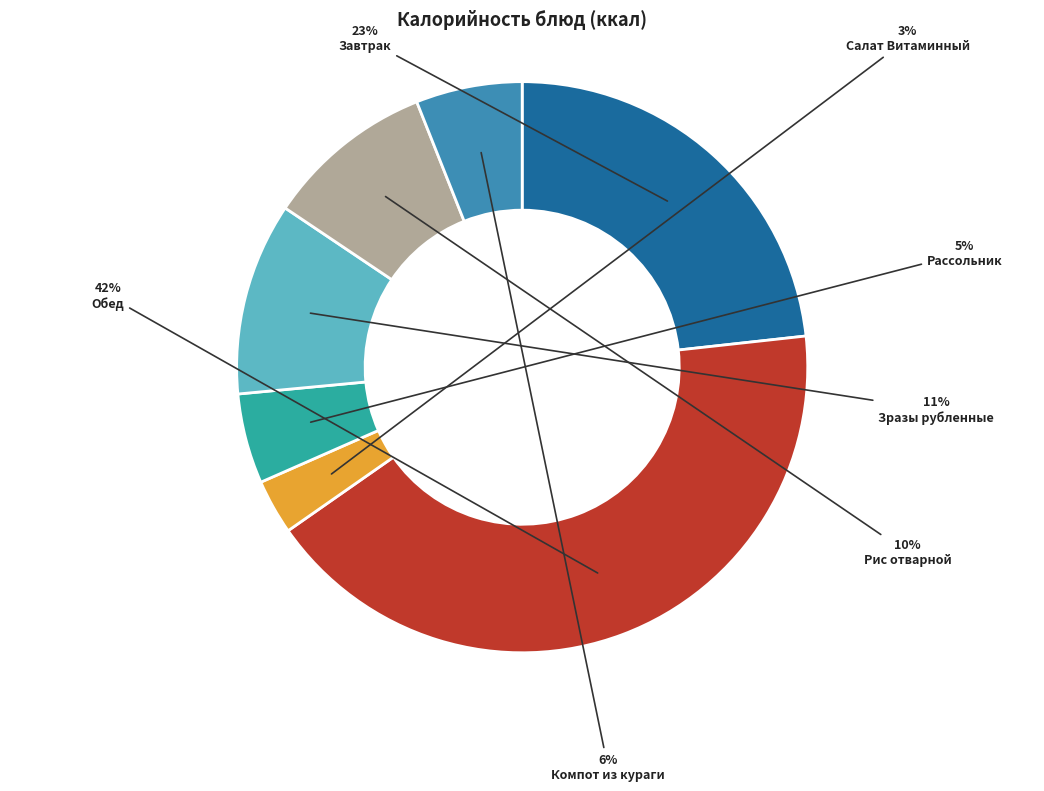

Approximately how many times larger is the value at Салат Витаминный compared to Рис отварной?

0.3